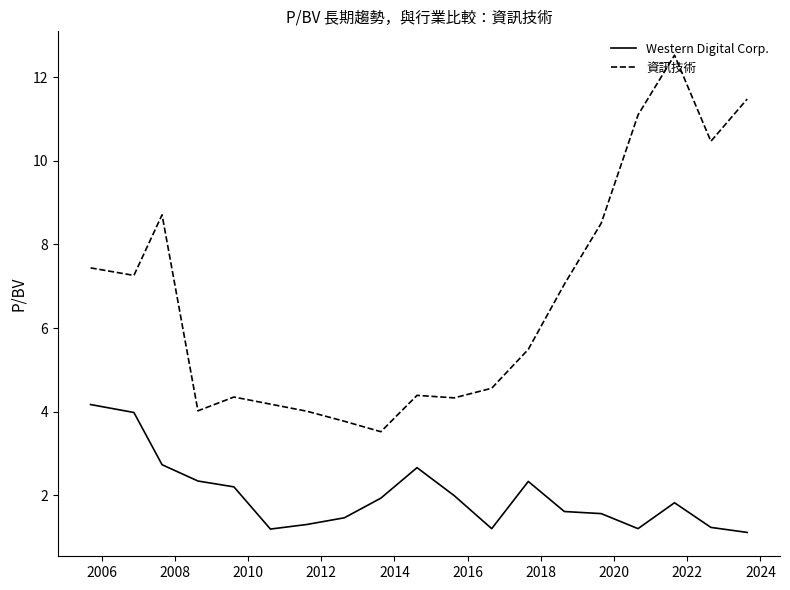

What is the highest value of the Western Digital Corp. series?

4.2